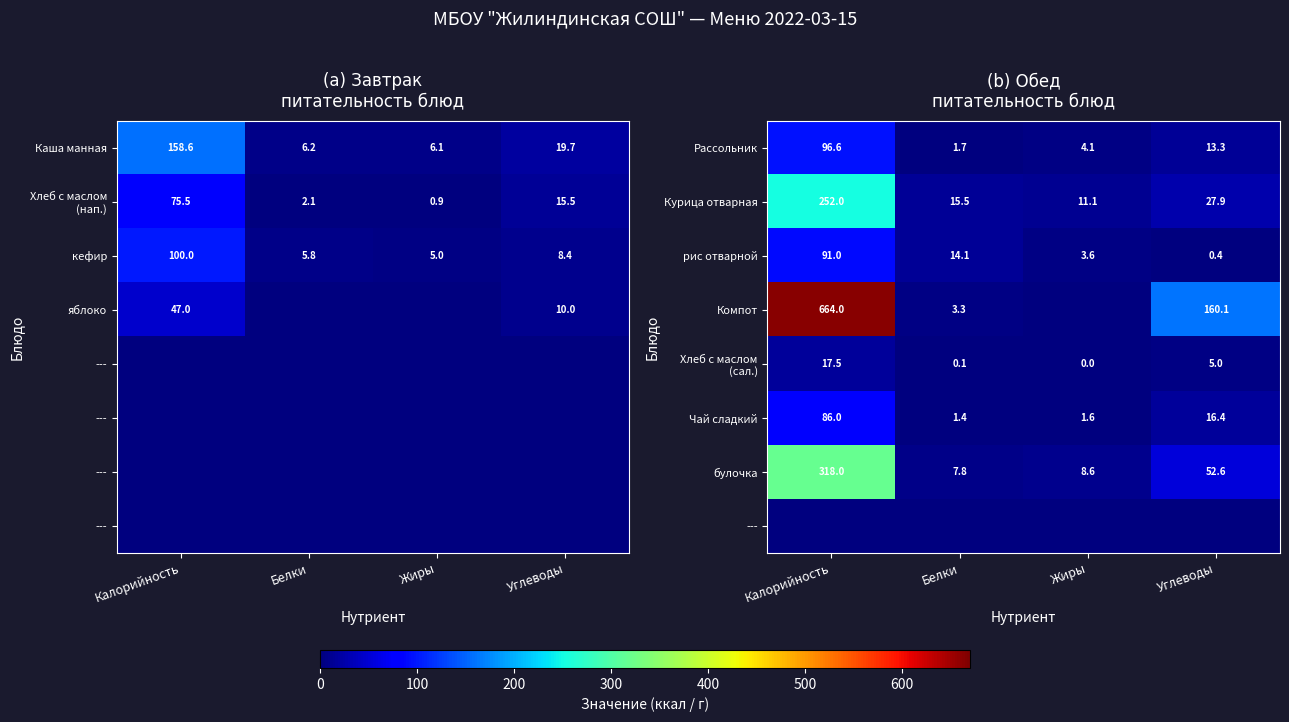

At which category does the chart reach its minimum across all series?

Жиры